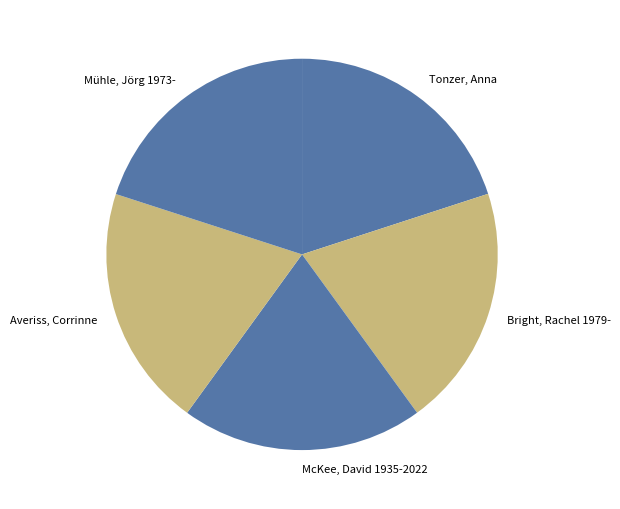

Do Bright, Rachel 1979- and Averiss, Corrinne together represent more than half of the pie?

No